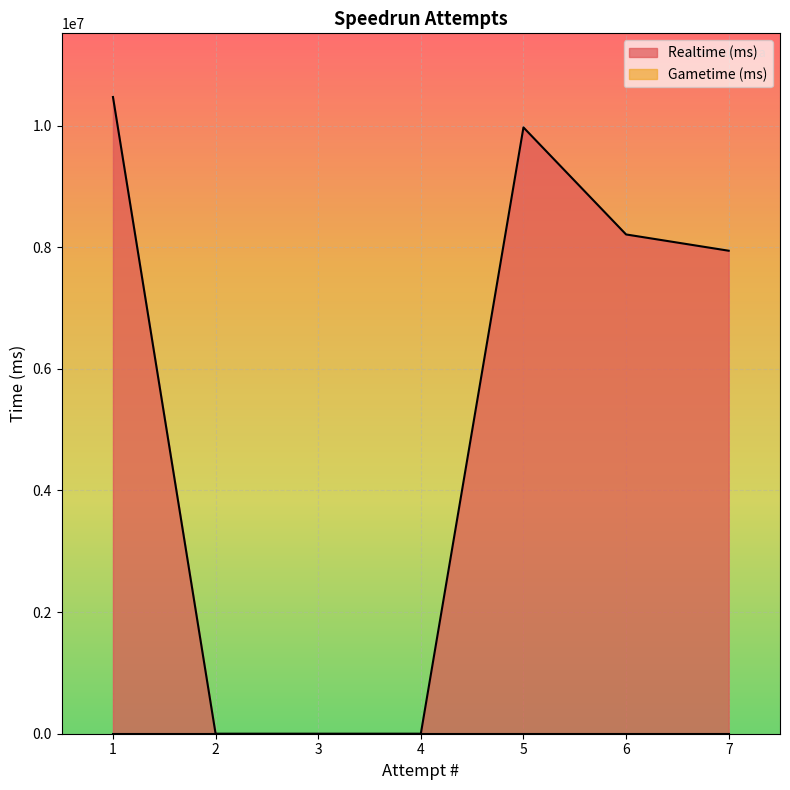

At which category does the chart reach its minimum across all series?

4